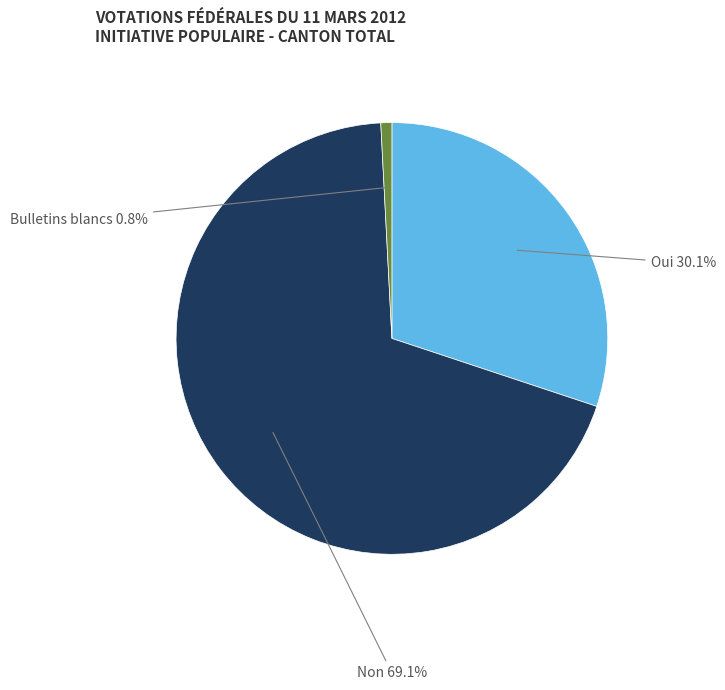

Is there a majority slice in this chart?

Yes